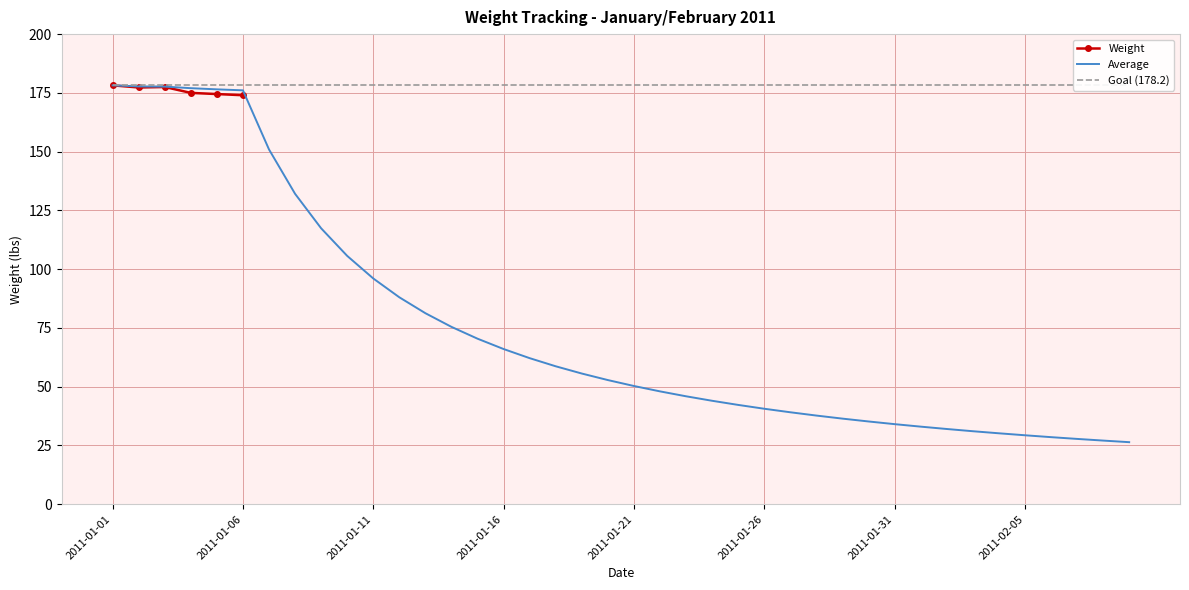

Reading right to left, transcribe all the data shown in this chart.

Weight: 0.0	0.0	0.0	0.0	0.0	0.0	0.0	0.0	0.0	0.0	0.0	0.0	0.0	0.0	0.0	0.0	0.0	0.0	0.0	0.0	0.0	0.0	0.0	0.0	0.0	0.0	0.0	0.0	0.0	0.0	0.0	0.0	0.0	0.0	174.0	174.5	175.0	177.5	177.3	178.2
Average: 26.4	27.1	27.8	28.6	29.4	30.2	31.1	32.0	33.0	34.1	35.2	36.4	37.7	39.1	40.6	42.3	44.0	45.9	48.0	50.3	52.8	55.6	58.7	62.1	66.0	70.4	75.5	81.3	88.0	96.0	105.7	117.4	132.1	150.9	176.1	176.5	177.0	177.7	177.8	178.2
Goal: 178.2	178.2	178.2	178.2	178.2	178.2	178.2	178.2	178.2	178.2	178.2	178.2	178.2	178.2	178.2	178.2	178.2	178.2	178.2	178.2	178.2	178.2	178.2	178.2	178.2	178.2	178.2	178.2	178.2	178.2	178.2	178.2	178.2	178.2	178.2	178.2	178.2	178.2	178.2	178.2